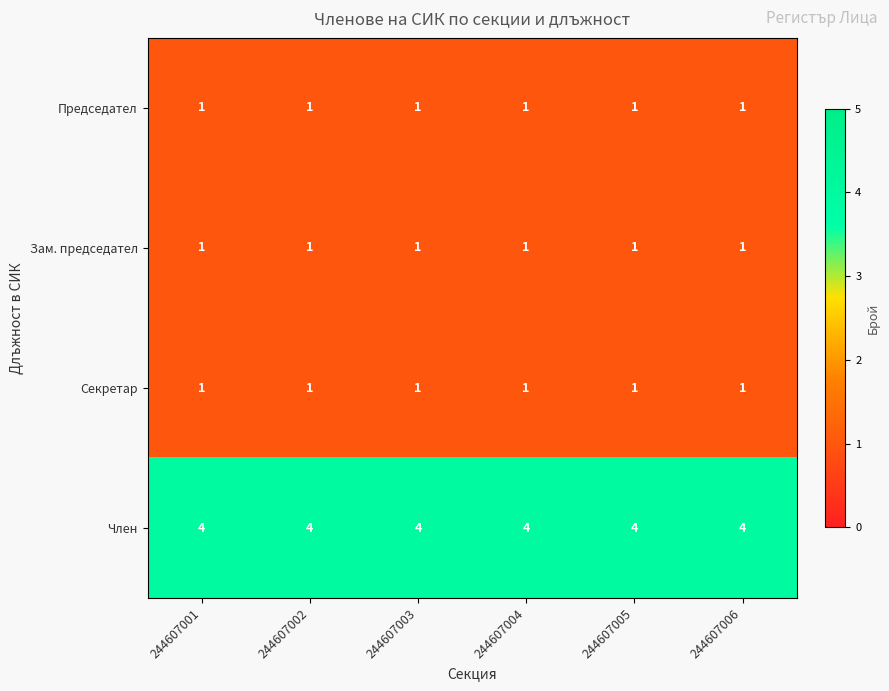

What is the spread (max minus min) of values at 244607006?

3